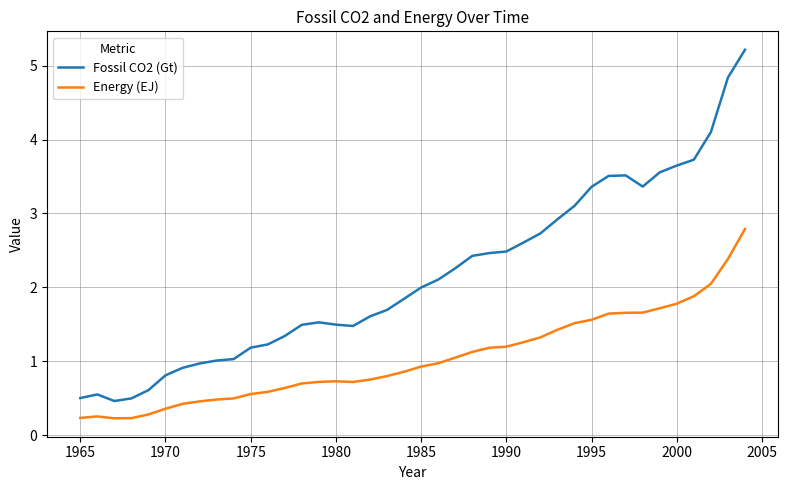

Which series has the largest range (max minus min)?

Fossil CO2 (Gt)